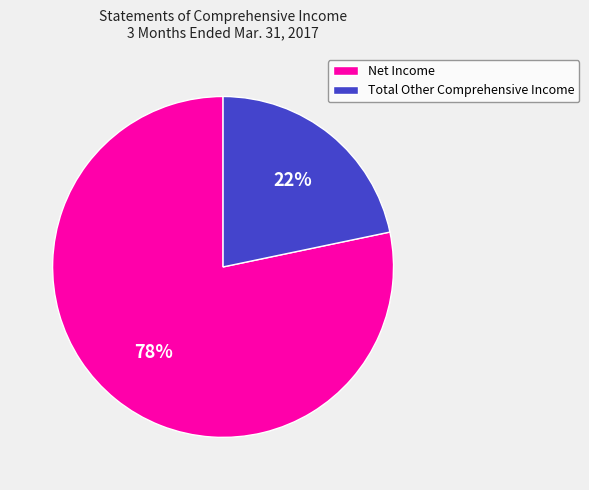

True or false: Total Other Comprehensive Income accounts for 36% of the total.

False